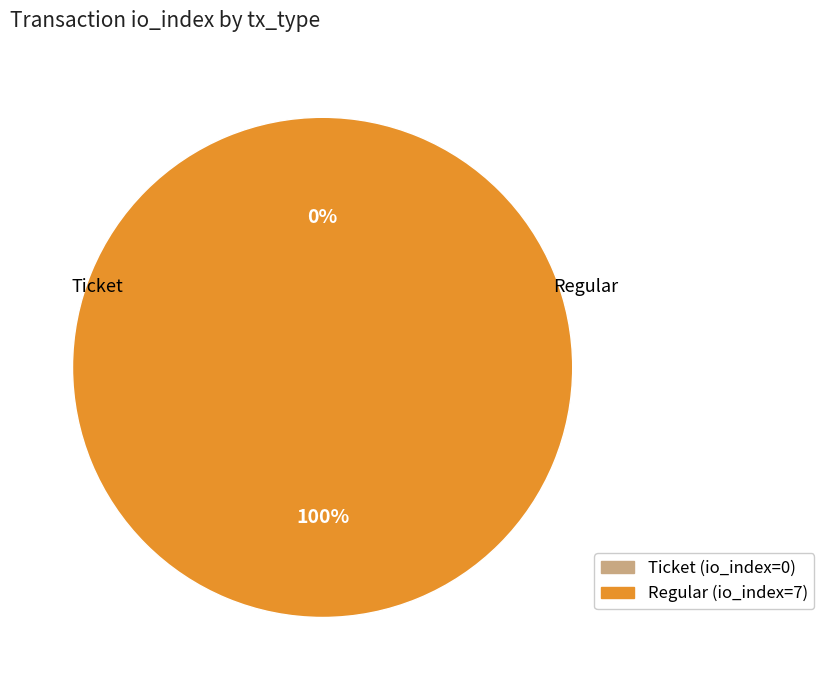

To the nearest percent, what is the combined percentage of Ticket and Regular?

100%